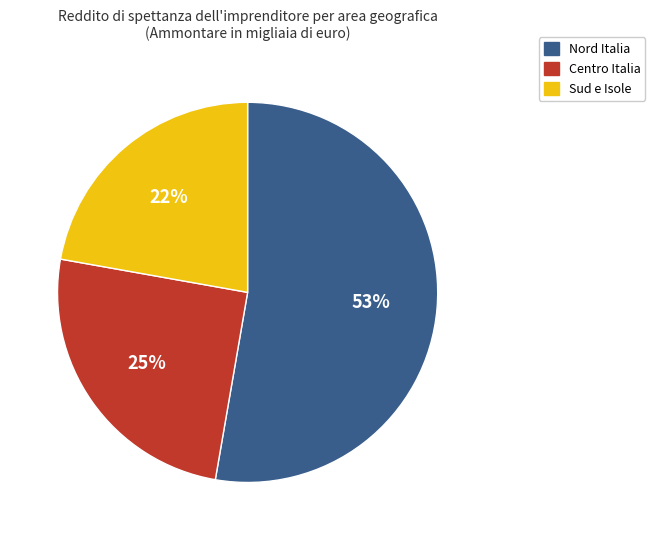

How many segments does this pie chart have?

3